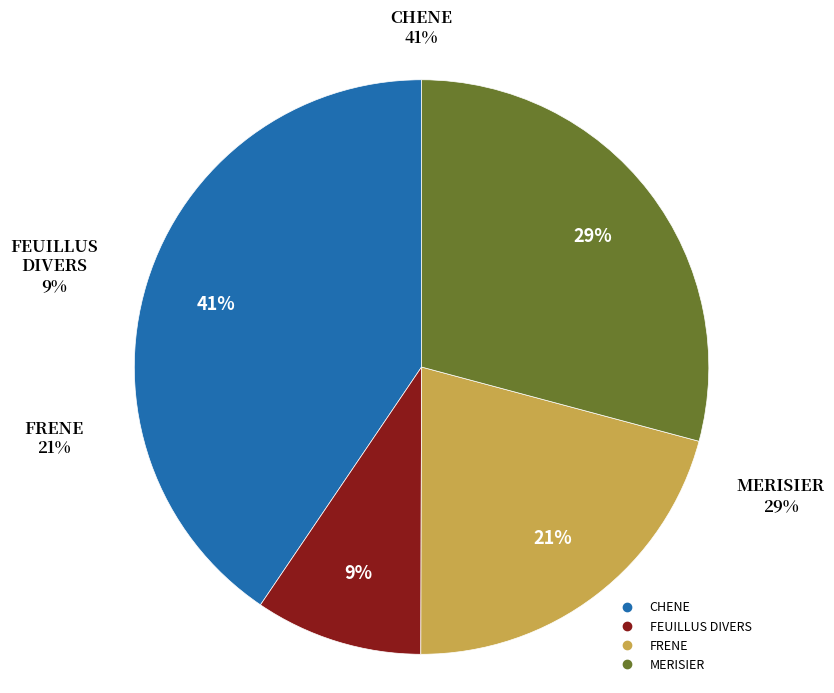

What is the ratio of the value at CHENE to the value at FEUILLUS DIVERS?

4.3